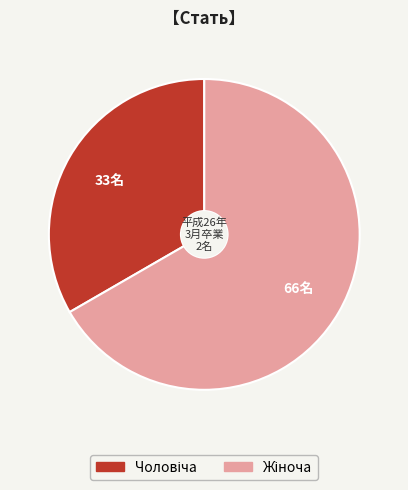

How many slices are in this pie chart?

2